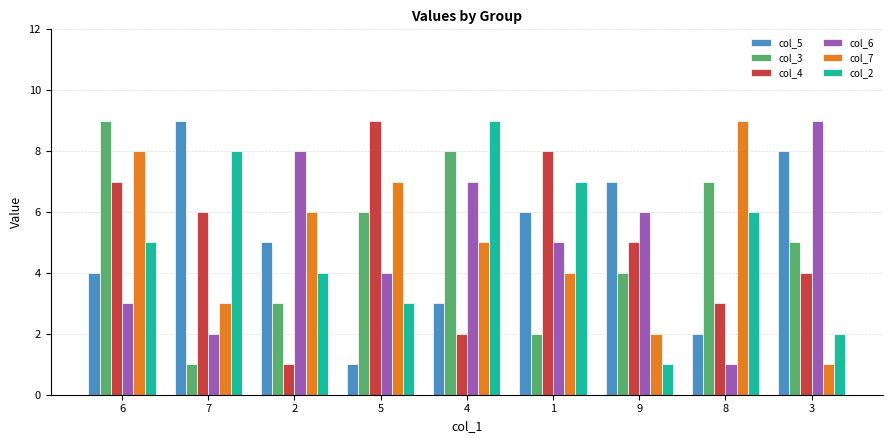

What is the total value across all series at 9?

25